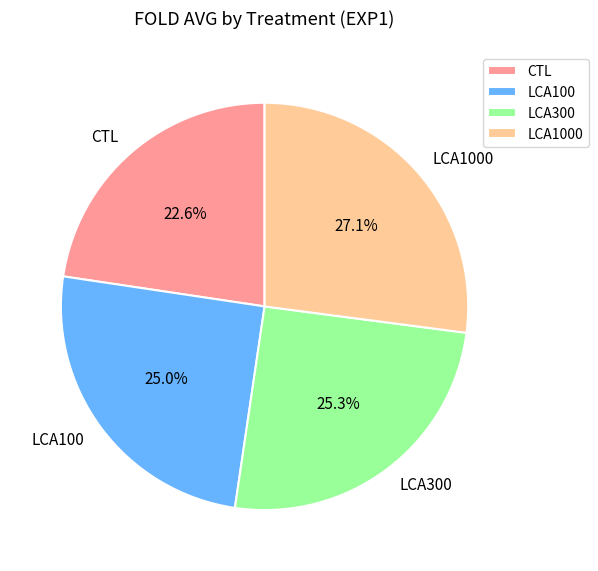

Is there a majority slice in this chart?

No